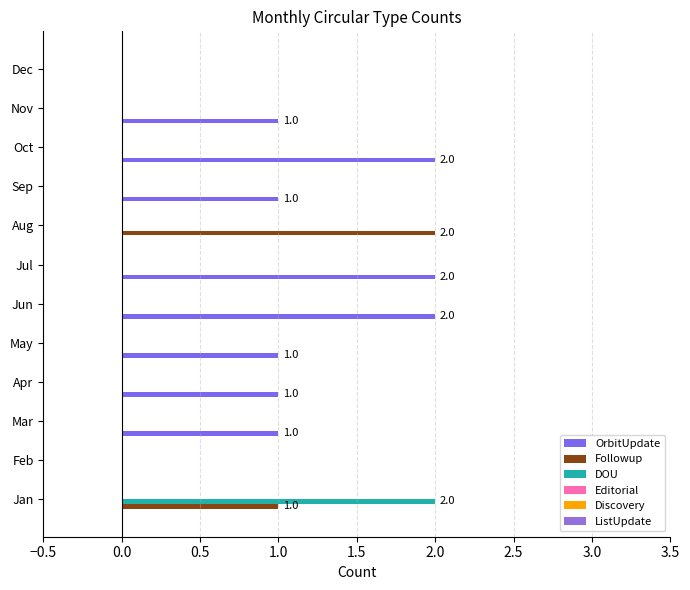

How many groups of bars are there?

12